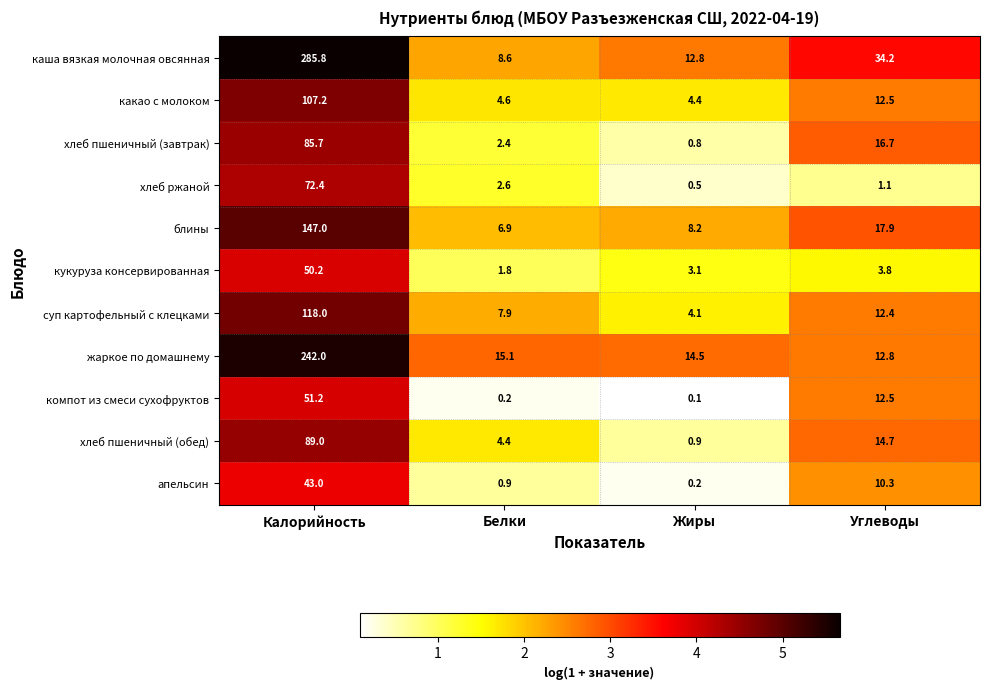

Which series has the widest spread of values?

каша вязкая молочная овсянная